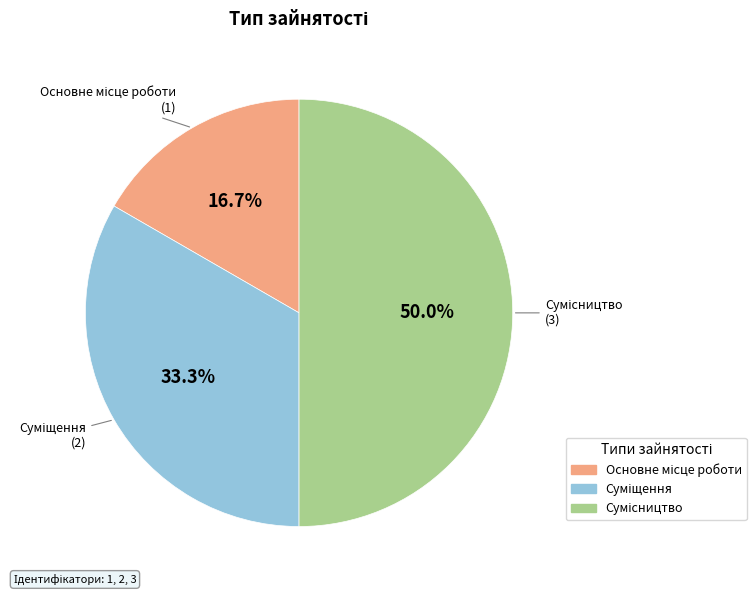

Does Суміщення account for over 50% of the chart?

No